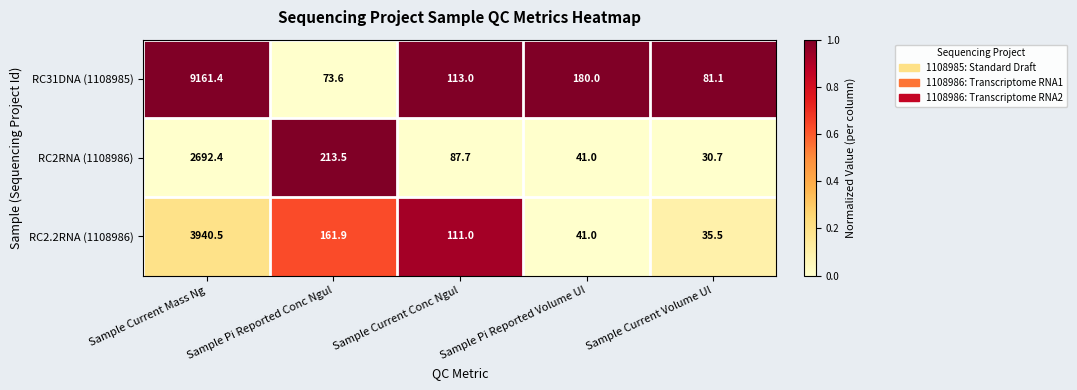

Is the value of RC2.2RNA (1108986) at Sample Pi Reported Conc Ngul greater than the value of RC2RNA (1108986) at Sample Current Volume Ul?

Yes